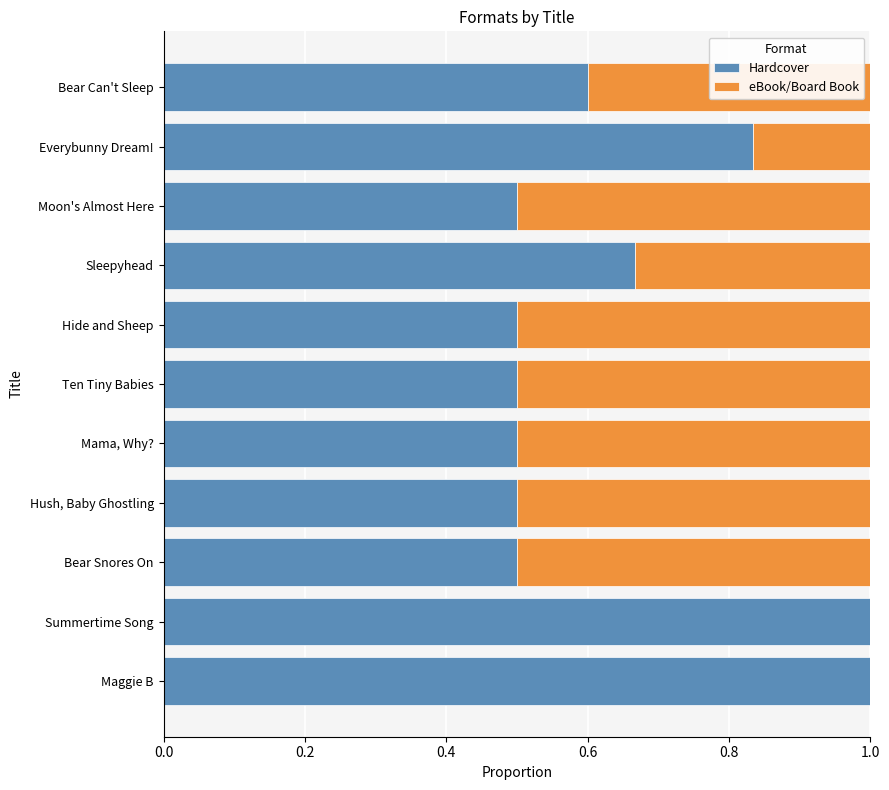

Is it true that Hardcover equals 0.9 at Moon's Almost Here?

False